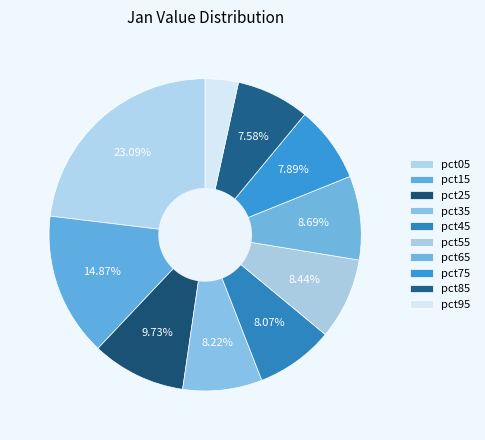

Which has a higher value, pct85 or pct35?

pct35